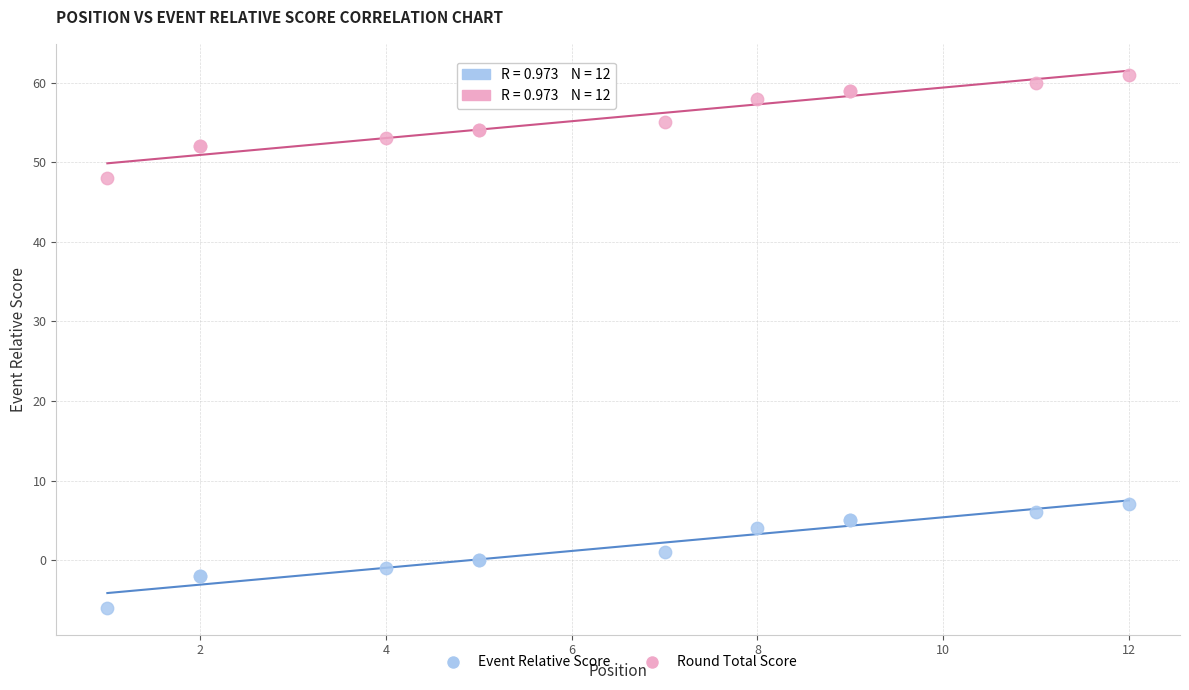

What are all the series names shown in the legend?

Event Relative Score, Round Total Score